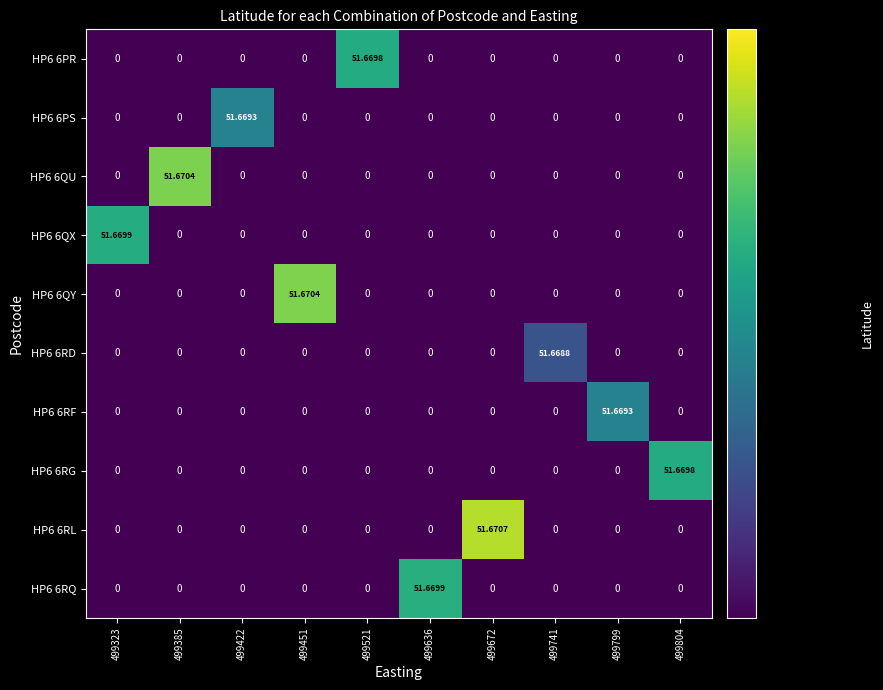

How many data points does each series have?

10